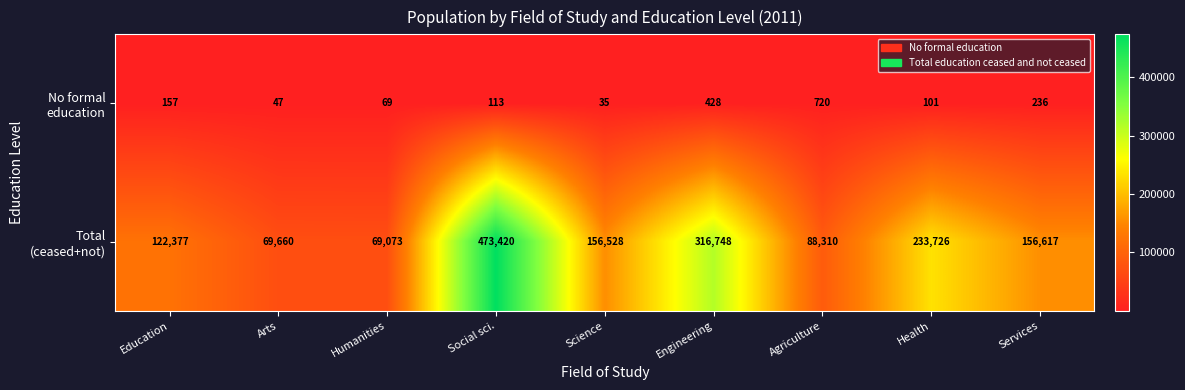

What is the spread (max minus min) of values at Services?

156381